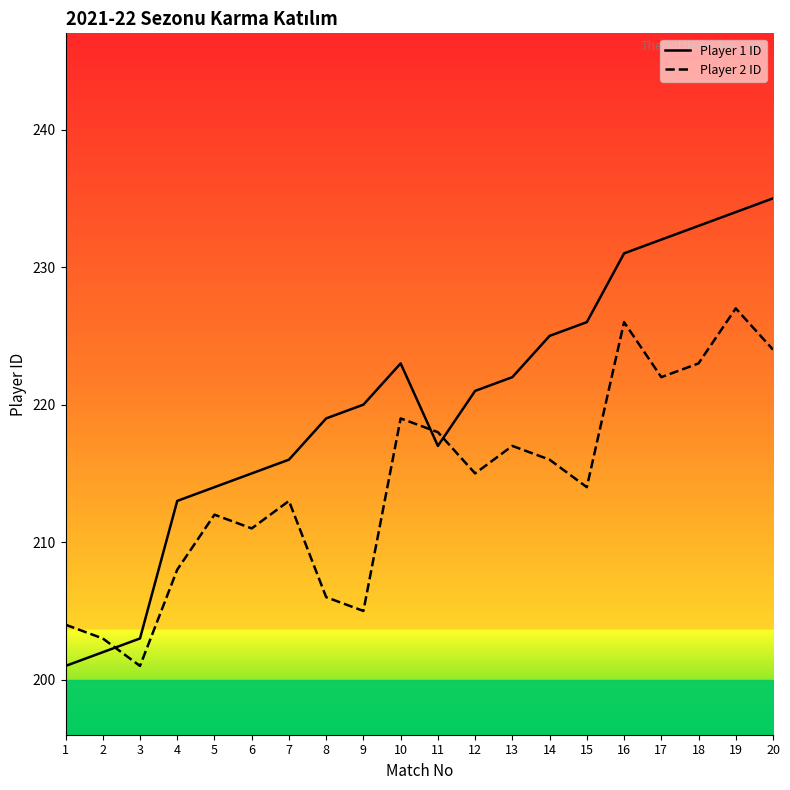

Where does the Player 2 ID series first go above 215?

10